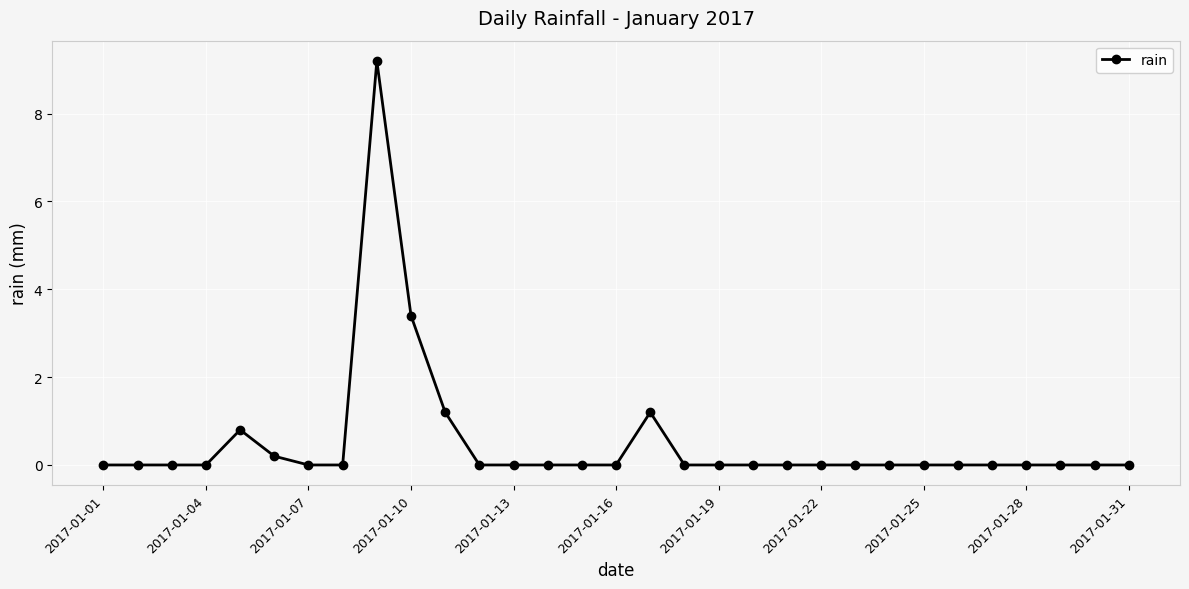

True or false: the data has more than 0 interior local peaks.

True